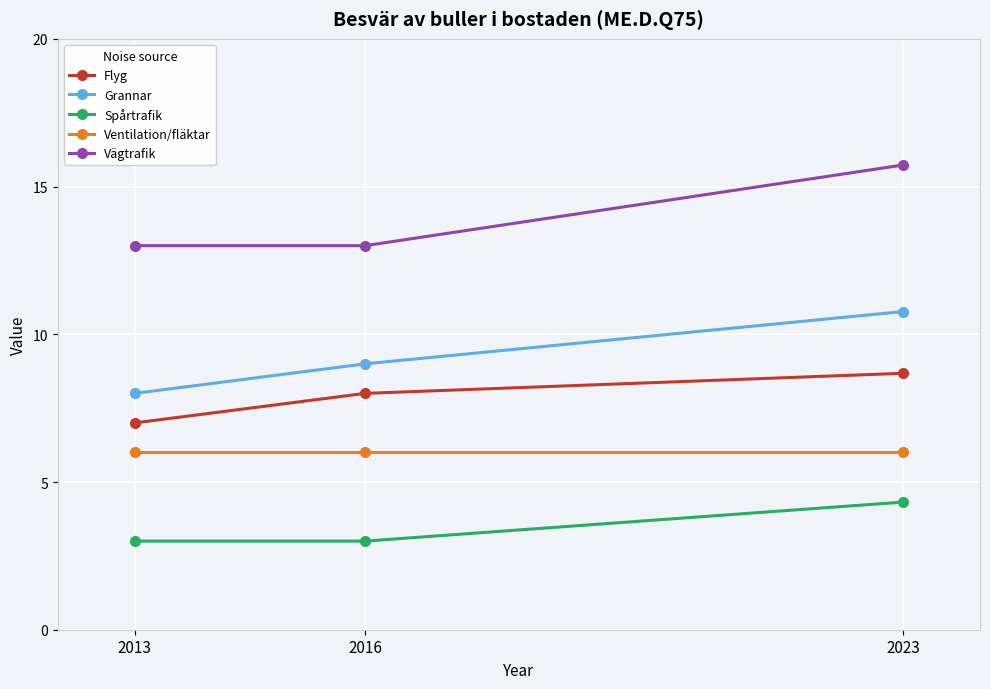

Rank the series by their maximum value, from highest to lowest.

Vägtrafik, Grannar, Flyg, Ventilation/fläktar, Spårtrafik